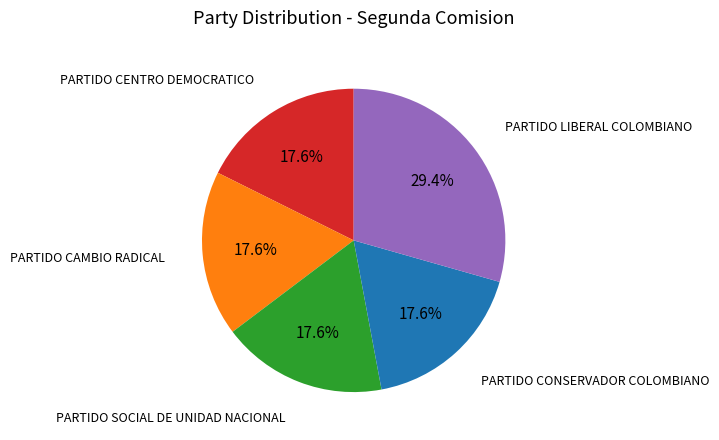

Does any single category account for the majority?

No